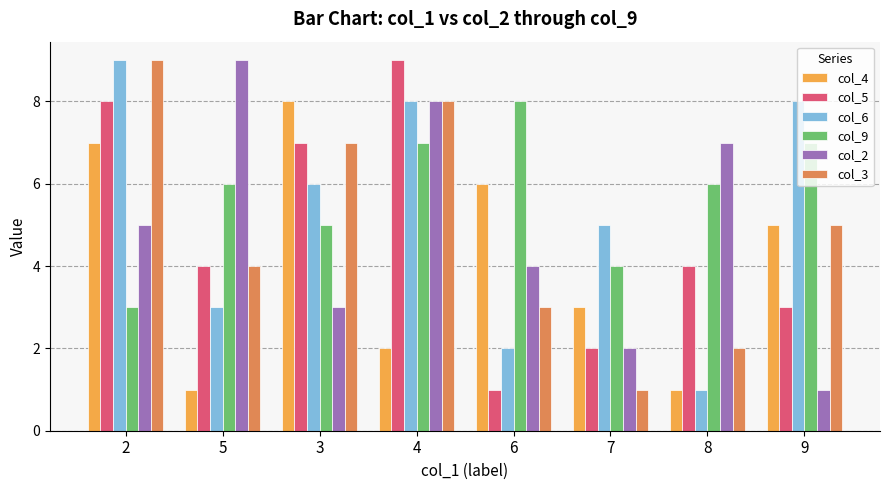

Does the chart contain stacked bars?

No